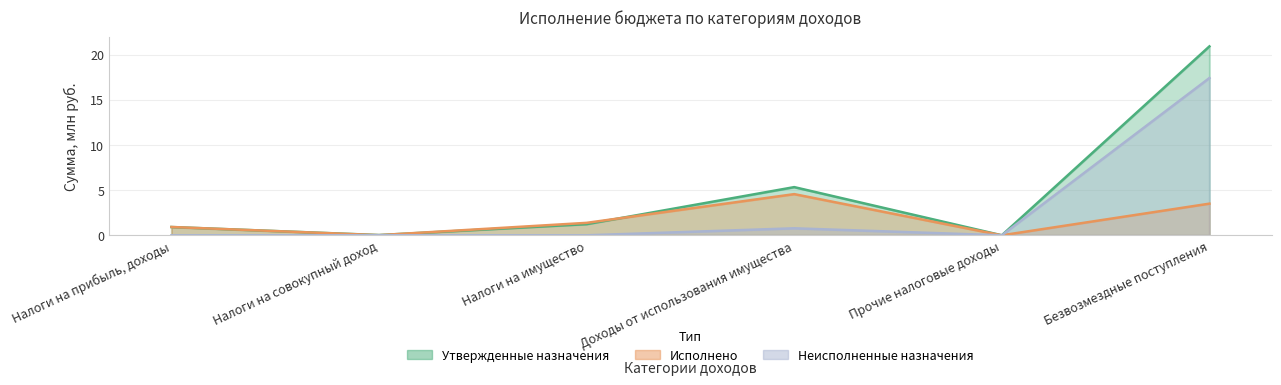

What is the approximate value of Исполнено at Безвозмездные поступления?

3.5